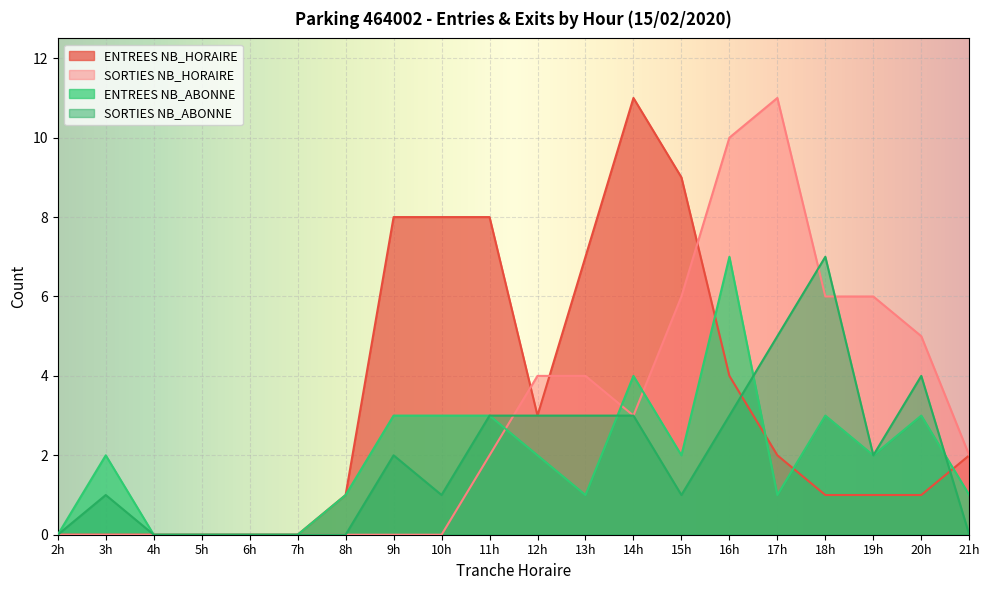

Rank the series at 17h from lowest to highest value.

ENTREES NB_ABONNE, ENTREES NB_HORAIRE, SORTIES NB_ABONNE, SORTIES NB_HORAIRE